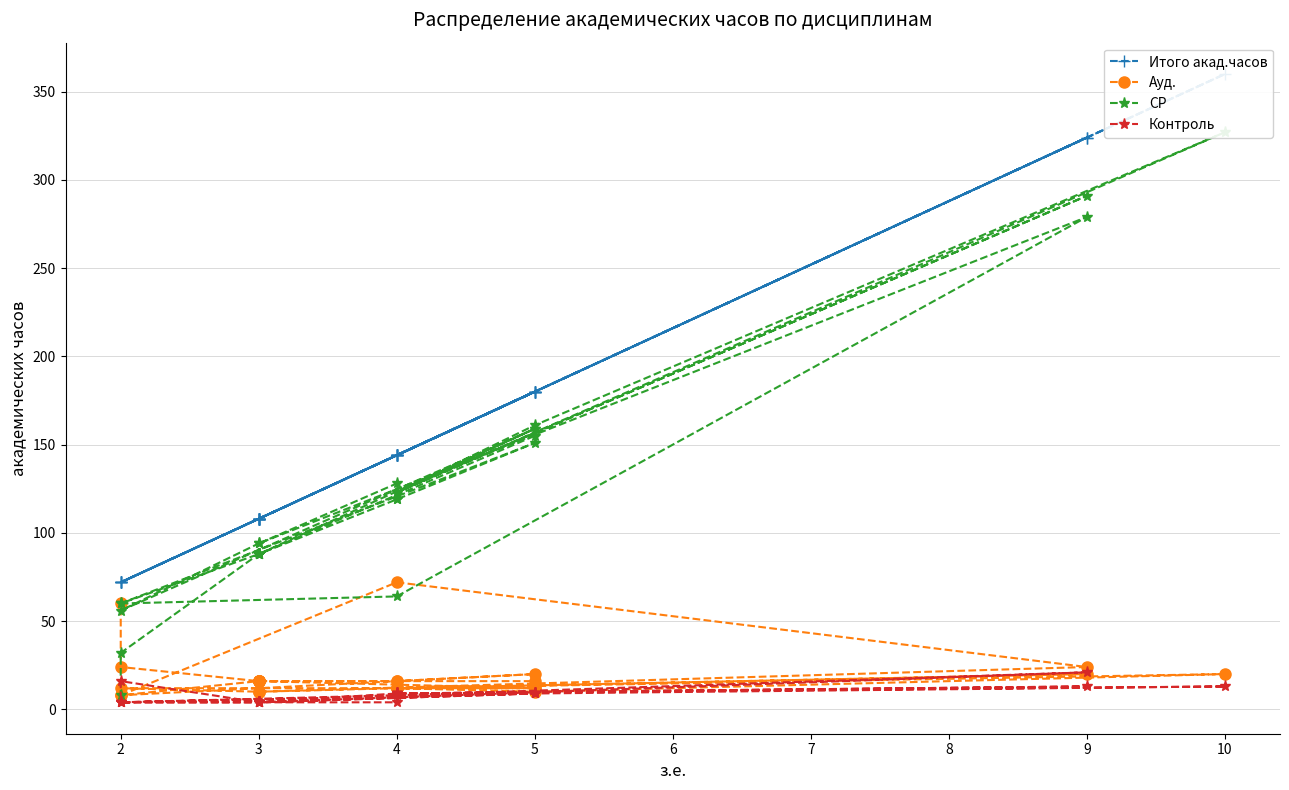

What is the difference between the maximum and minimum values in the Ауд. series?

64